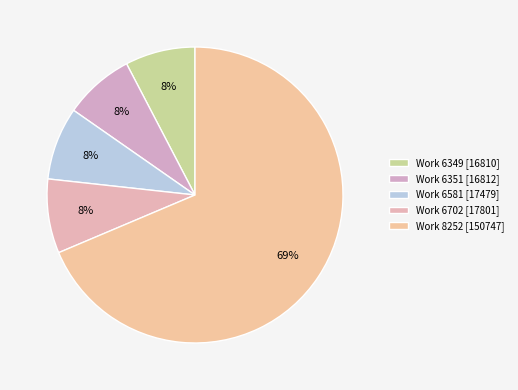

How many segments does this pie chart have?

5